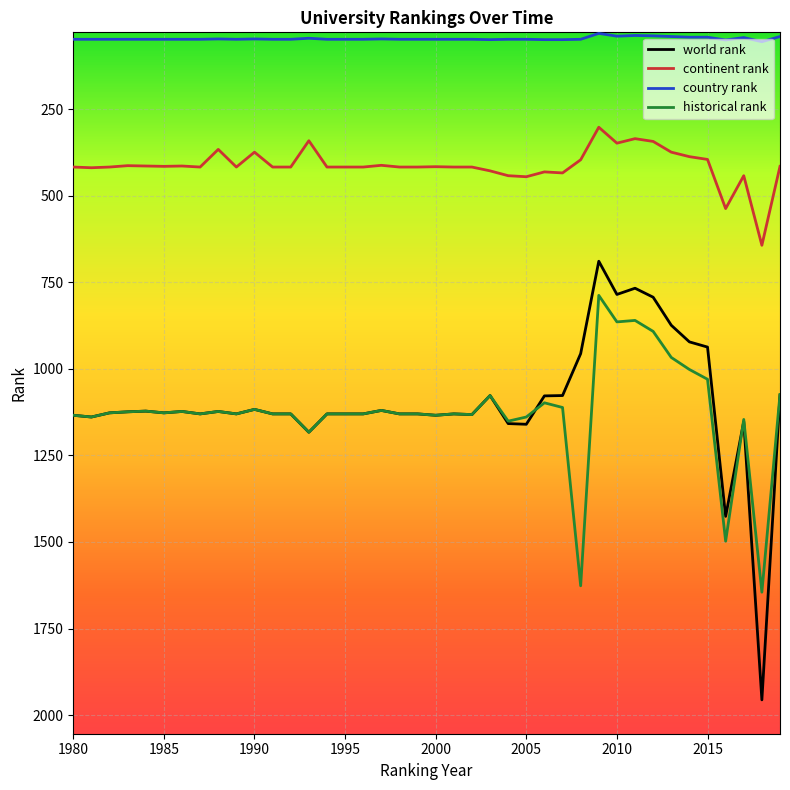

Which series has the largest range (max minus min)?

world rank